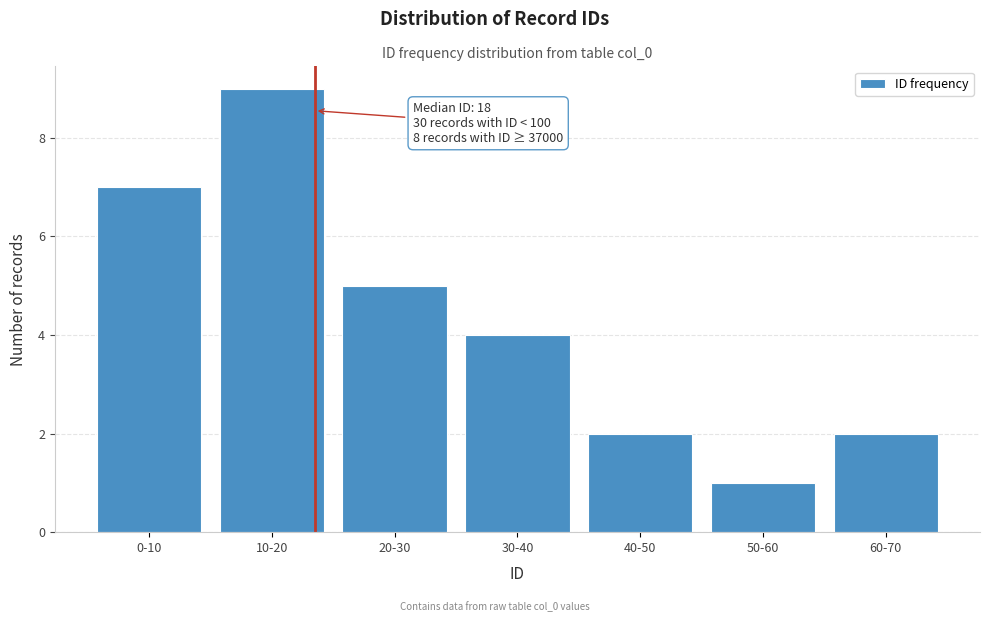

Reading right to left, list all the values displayed in this chart.

60-70=2	50-60=1	40-50=2	30-40=4	20-30=5	10-20=9	0-10=7